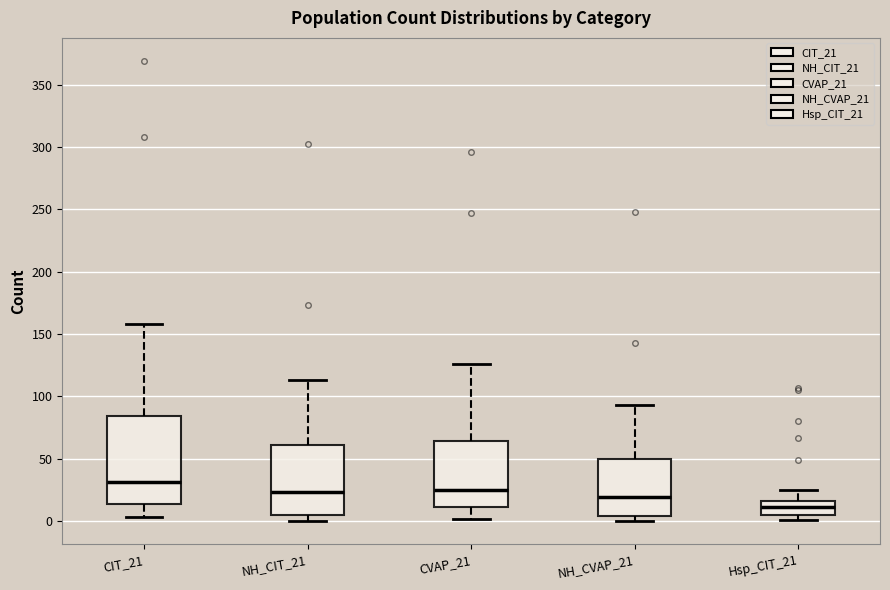

Reading left to right, read every box against the y-axis: the position of its median line, the range the box covers, and the ends of its whiskers. The values are not printed on the chart, so give them approximately, as read against the axis.

CIT_21: median 30, box 15 to 85, whiskers 5 to 160
NH_CIT_21: median 25, box 5 to 60, whiskers 0 to 115
CVAP_21: median 25, box 10 to 65, whiskers 0 to 125
NH_CVAP_21: median 20, box 5 to 50, whiskers 0 to 95
Hsp_CIT_21: median 10, box 5 to 15, whiskers 0 to 25